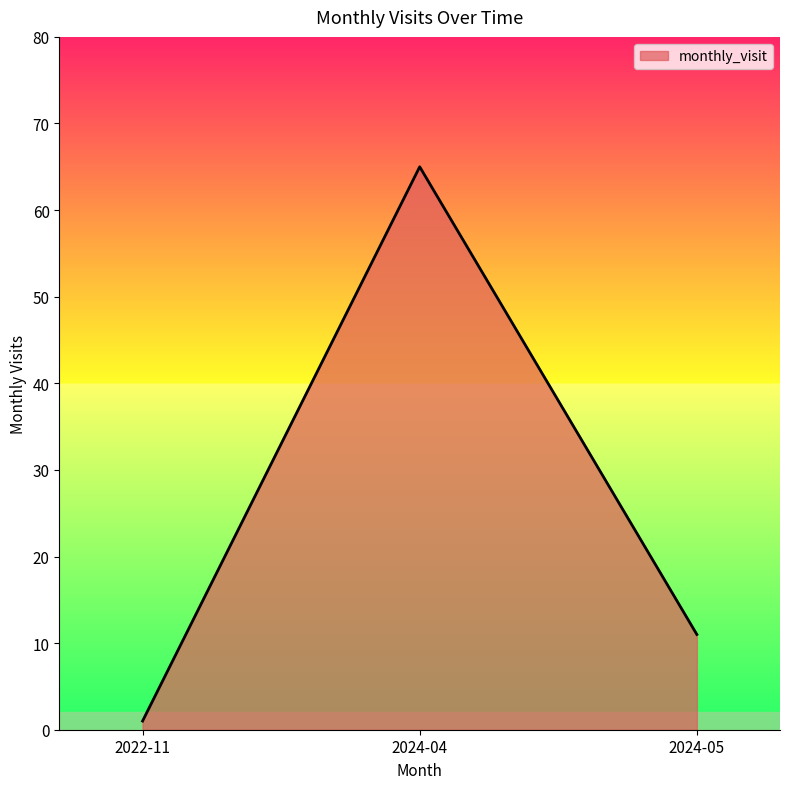

The value at 2024-04 is 14. True or false?

False